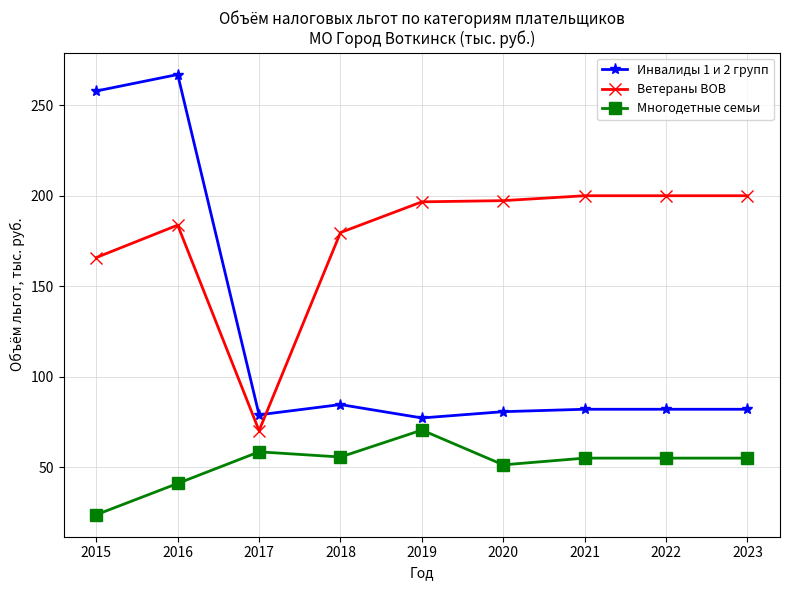

At how many categories does at least one series exceed 254?

2